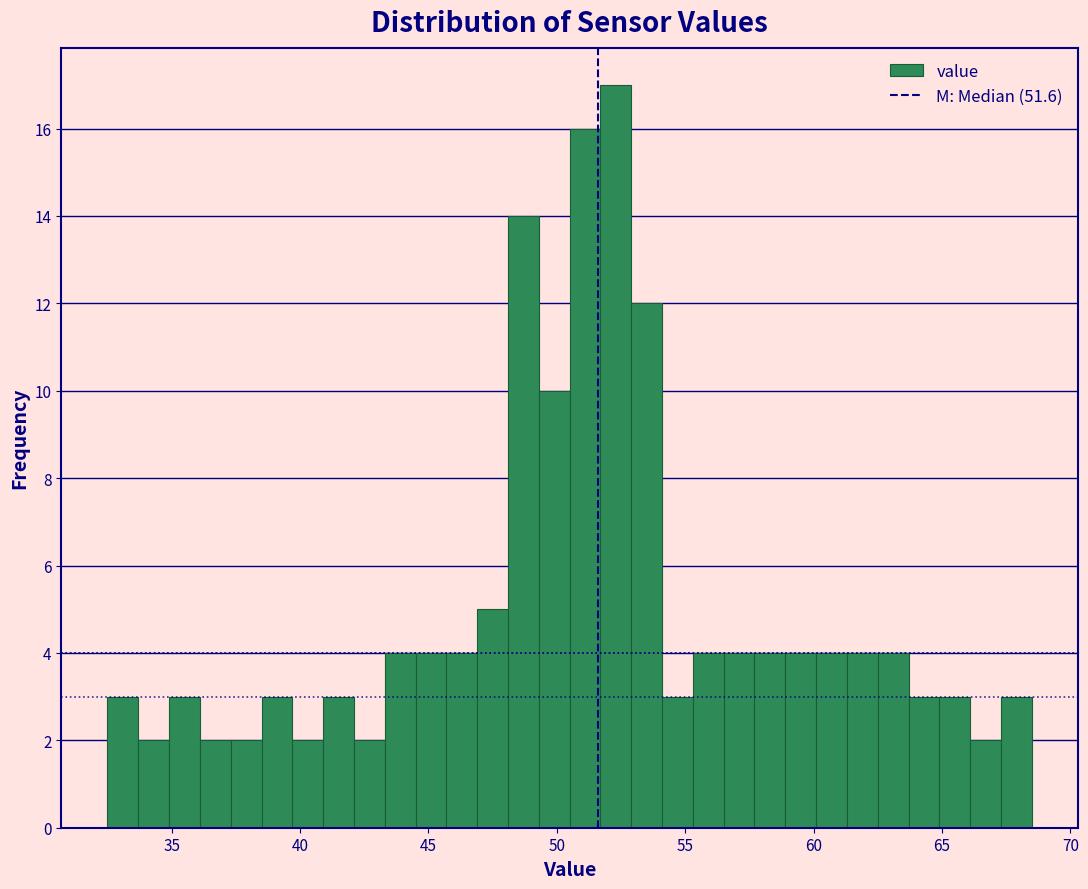

Read against the x-axis, roughly where is the centre of the tallest bar?

52.5